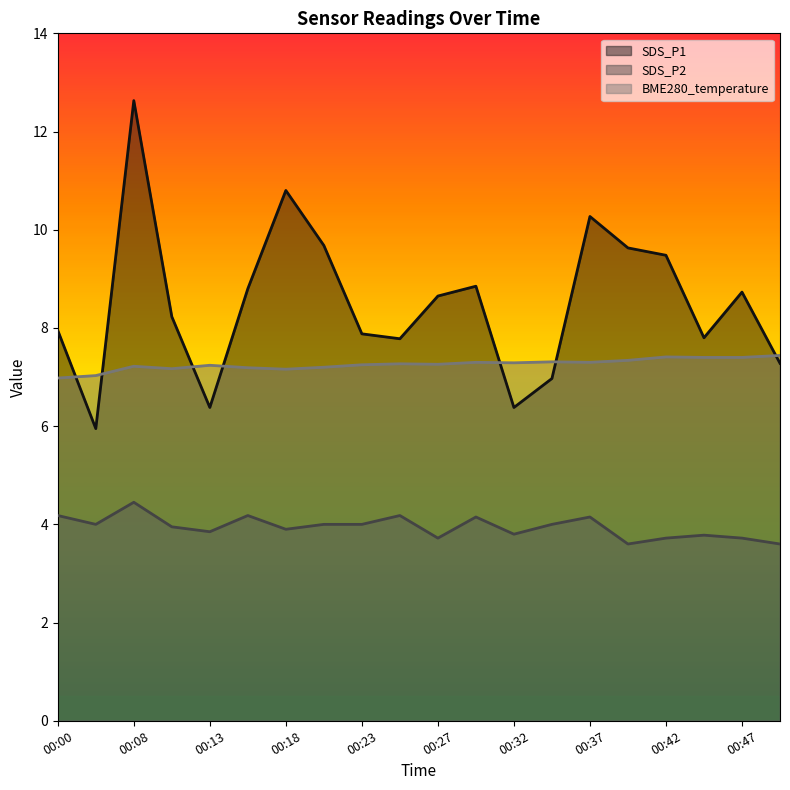

True or false: SDS_P2 has more than 0 points higher than both neighbors.

True